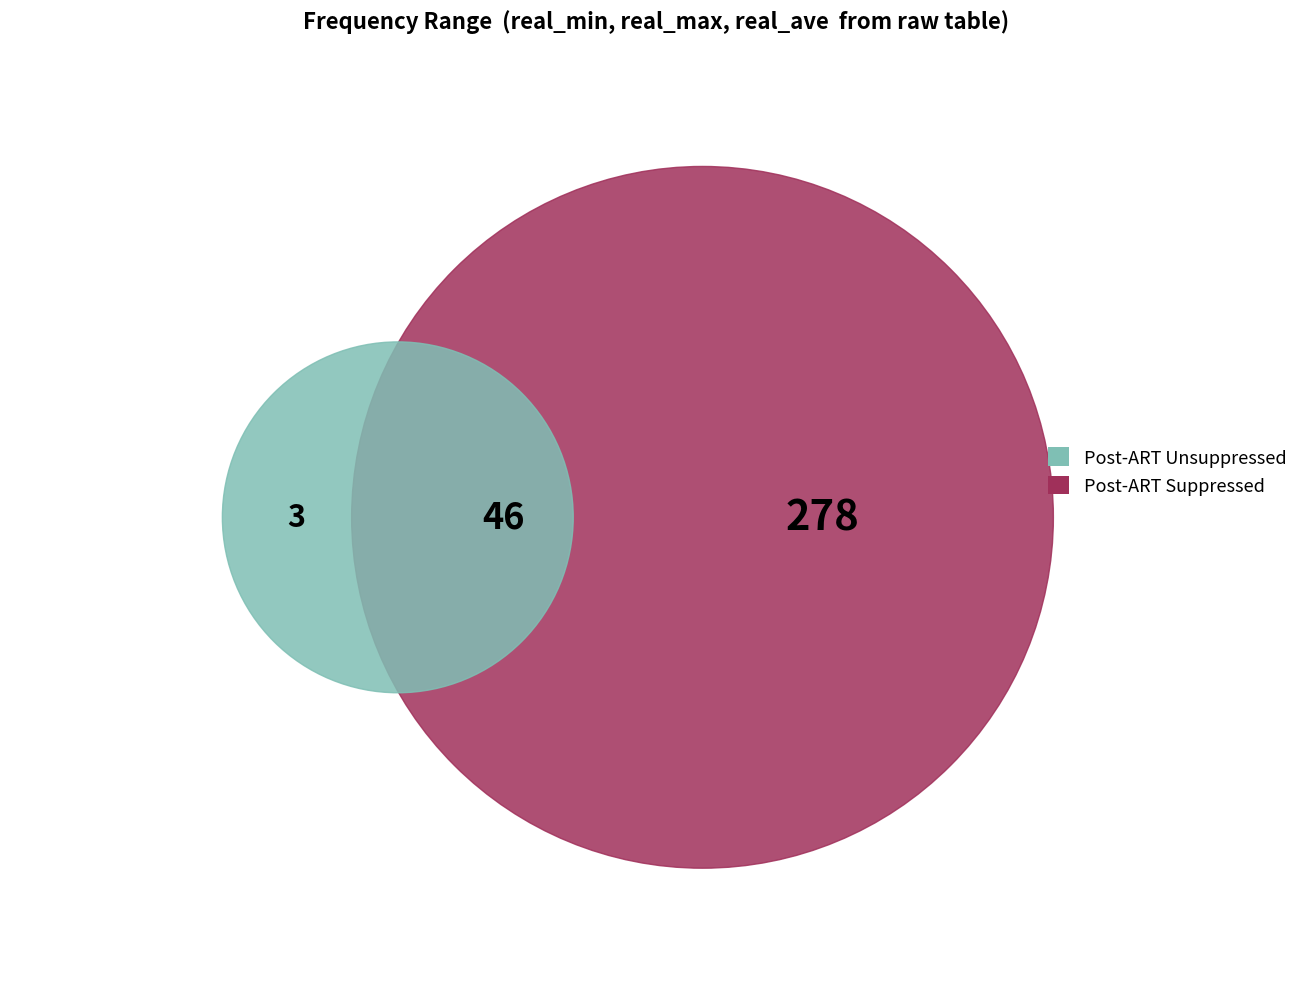

To the nearest percent, what is the average slice percentage?

33%